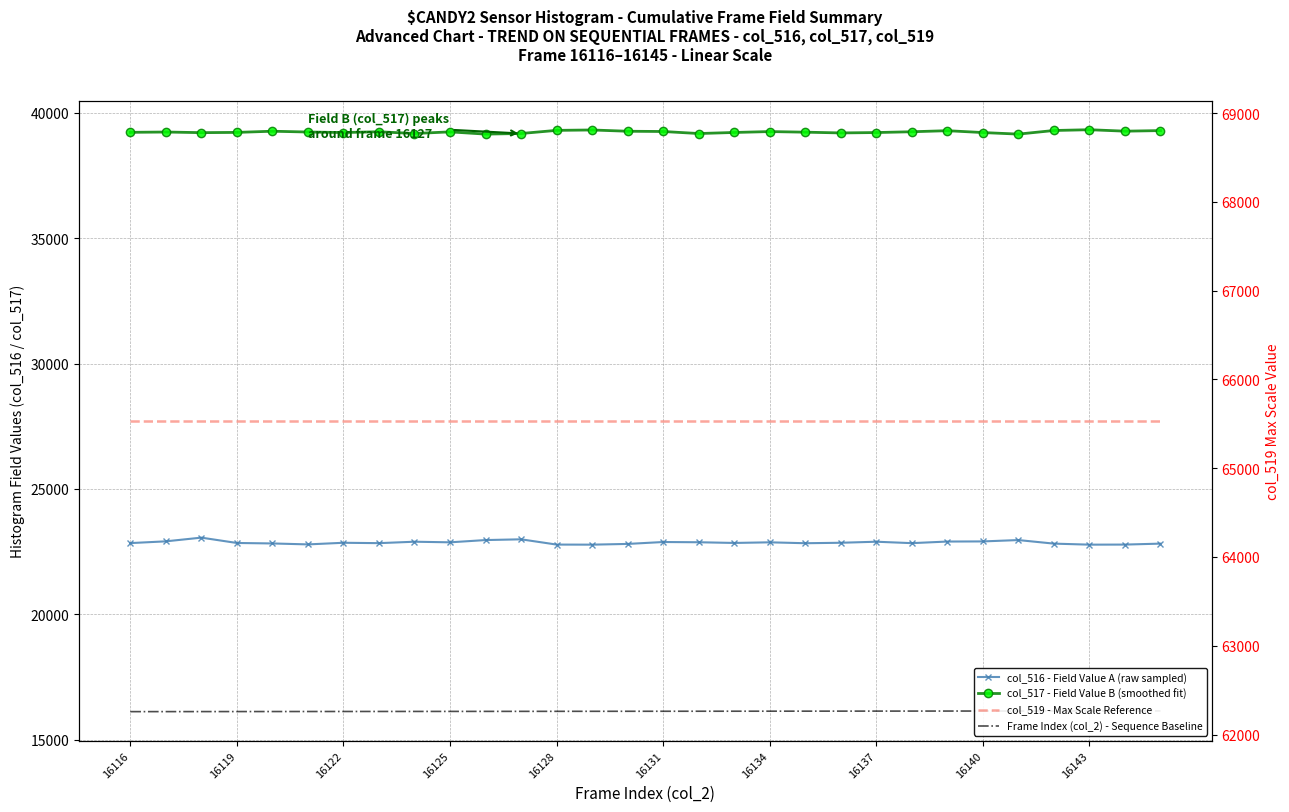

Which category has the highest value across all series?

16116